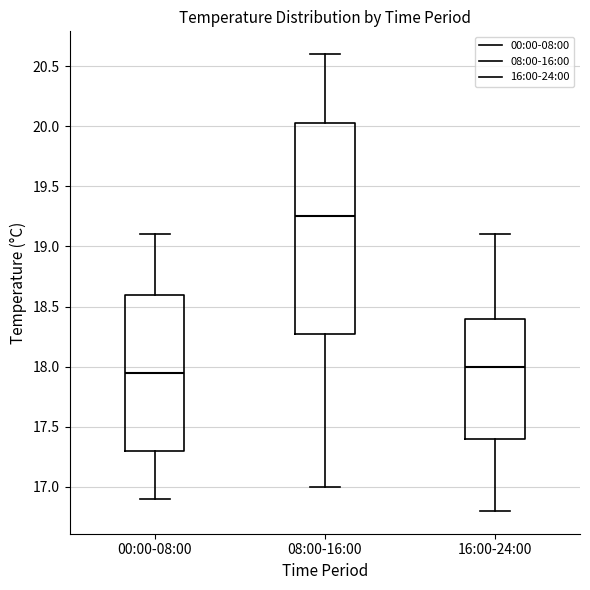

Reading left to right, transcribe this box plot: for each box, give where its median line is, the range the box spans, and where its two whiskers end, as read against the y-axis. The values are not printed on the chart, so give them approximately, as read against the axis.

00:00-08:00: median 17.95, box 17.30 to 18.60, whiskers 16.90 to 19.10
08:00-16:00: median 19.25, box 18.30 to 20.05, whiskers 17.00 to 20.60
16:00-24:00: median 18.00, box 17.40 to 18.40, whiskers 16.80 to 19.10